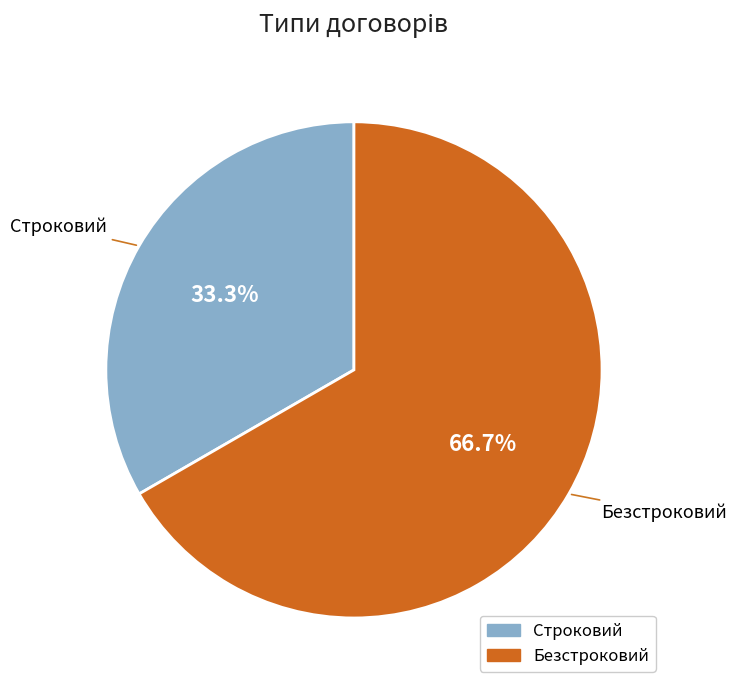

True or false: Строковий accounts for 40% of the total.

False